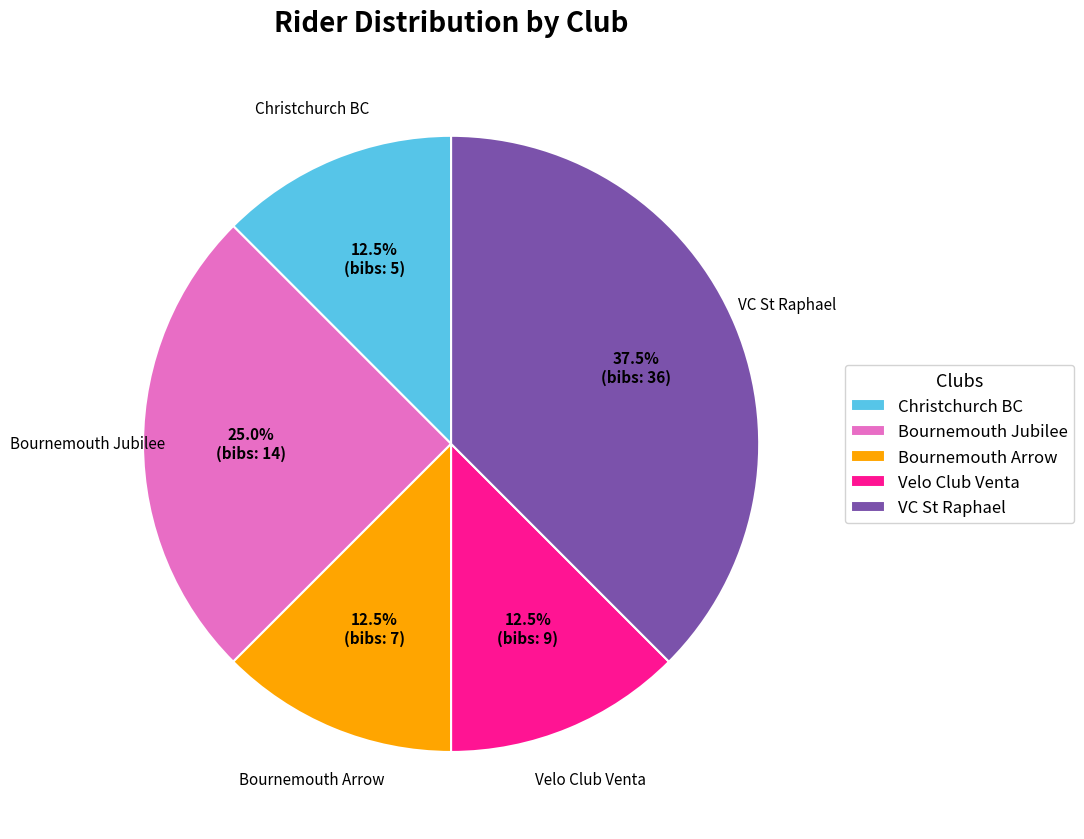

Which slice is the largest?

VC St Raphael